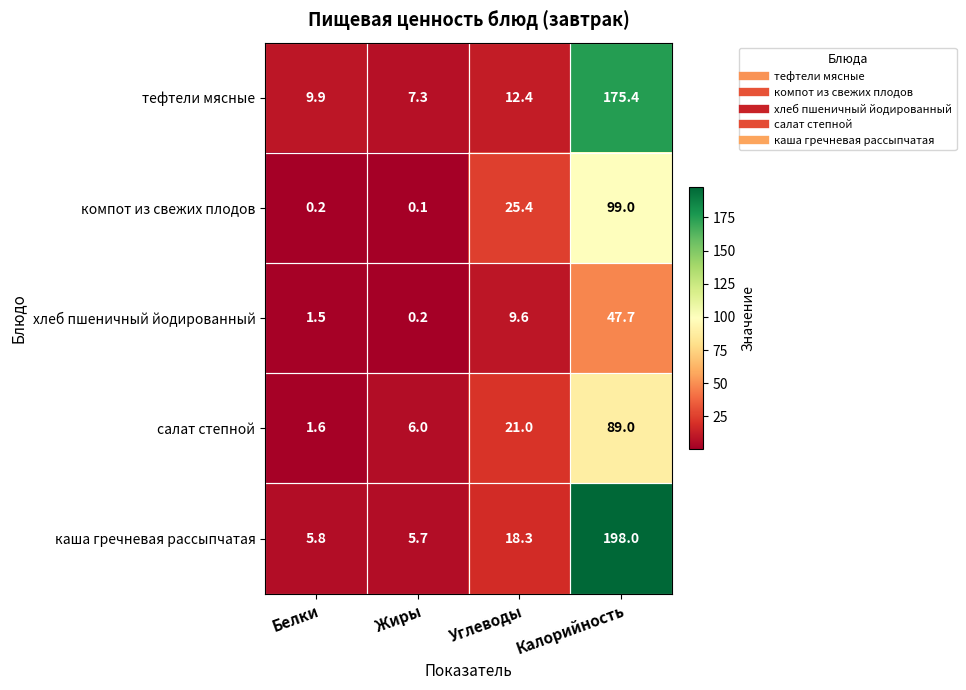

Between Жиры and Углеводы, which series saw the biggest shift?

компот из свежих плодов